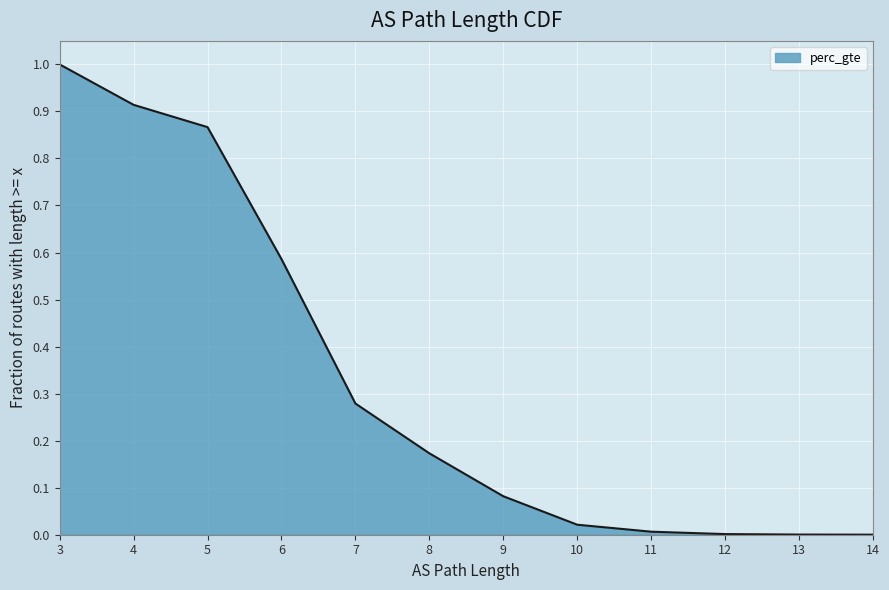

What value does the data have at 8?

0.2